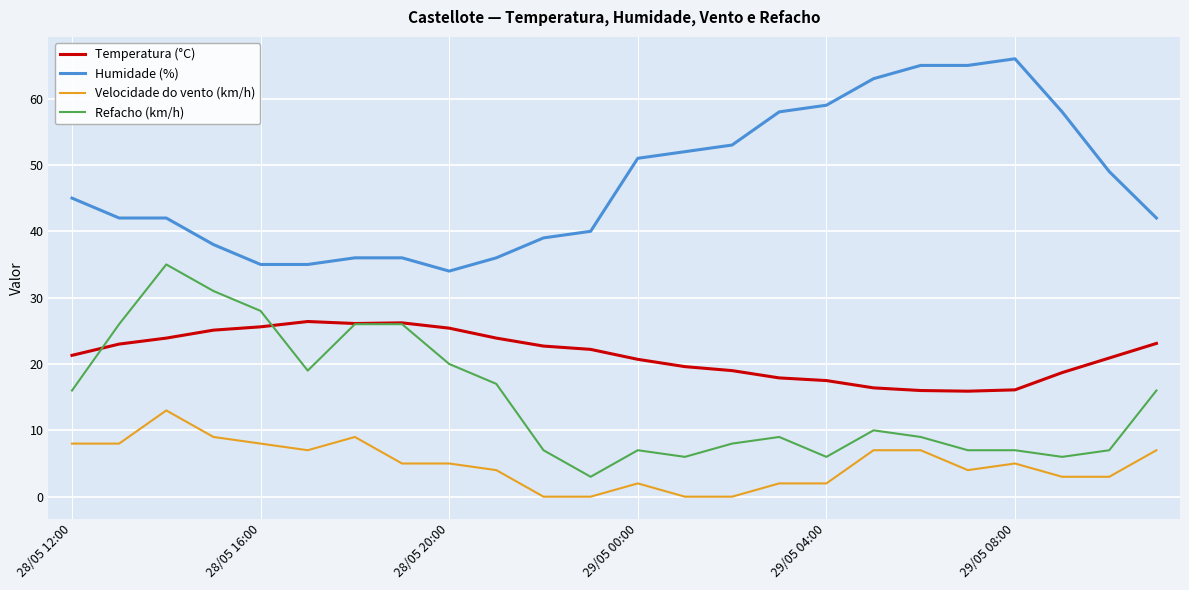

List the series in order of their overall mean, lowest first.

Velocidade do vento (km/h), Refacho (km/h), Temperatura (°C), Humidade (%)